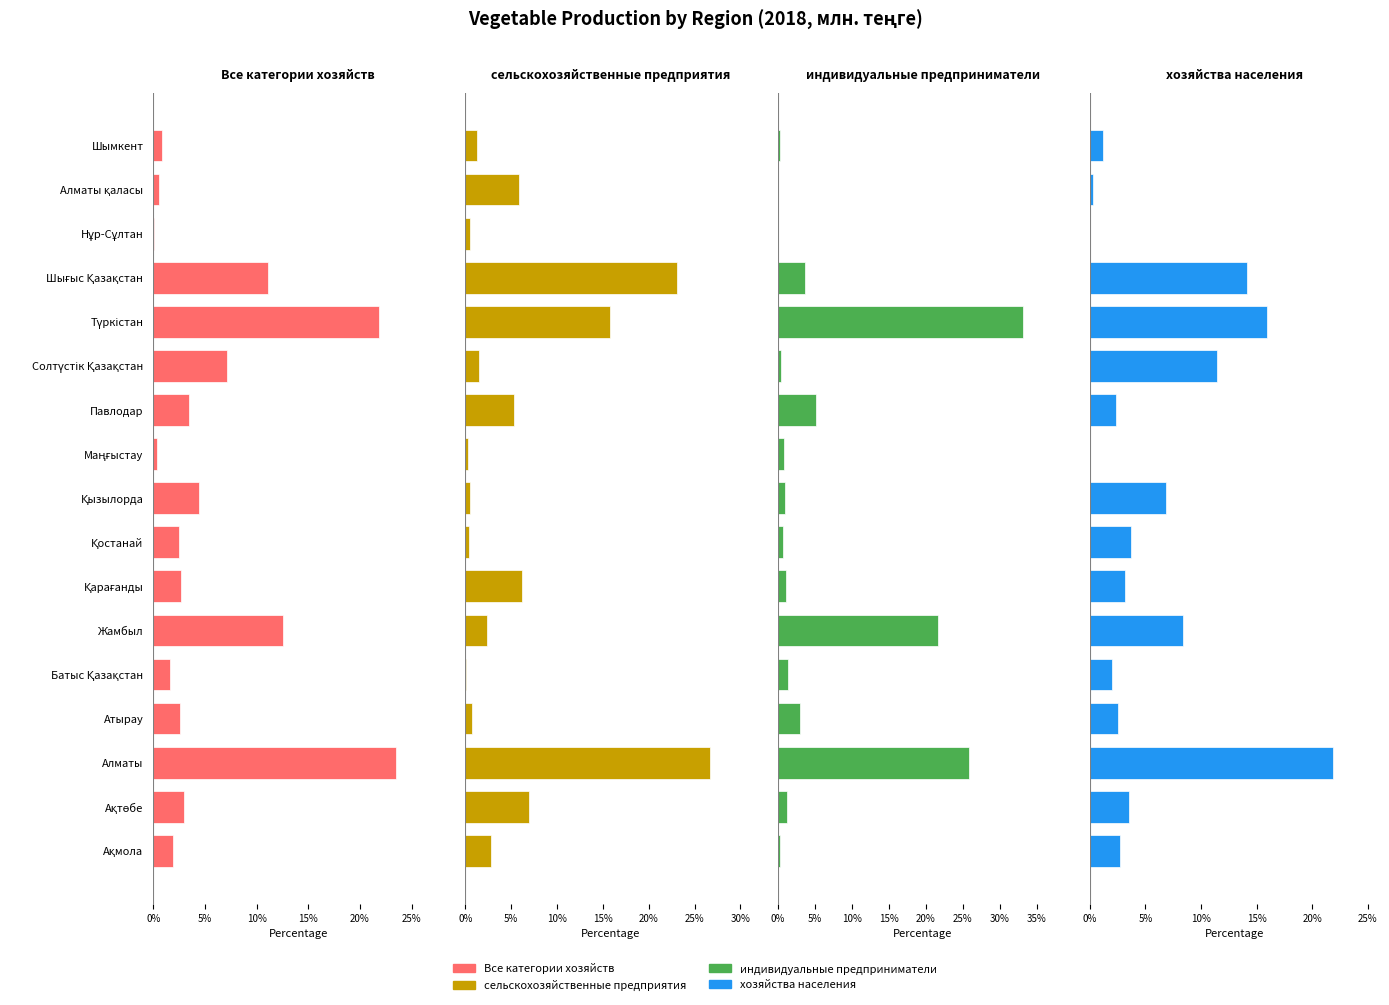

How many data points does each series have?

17